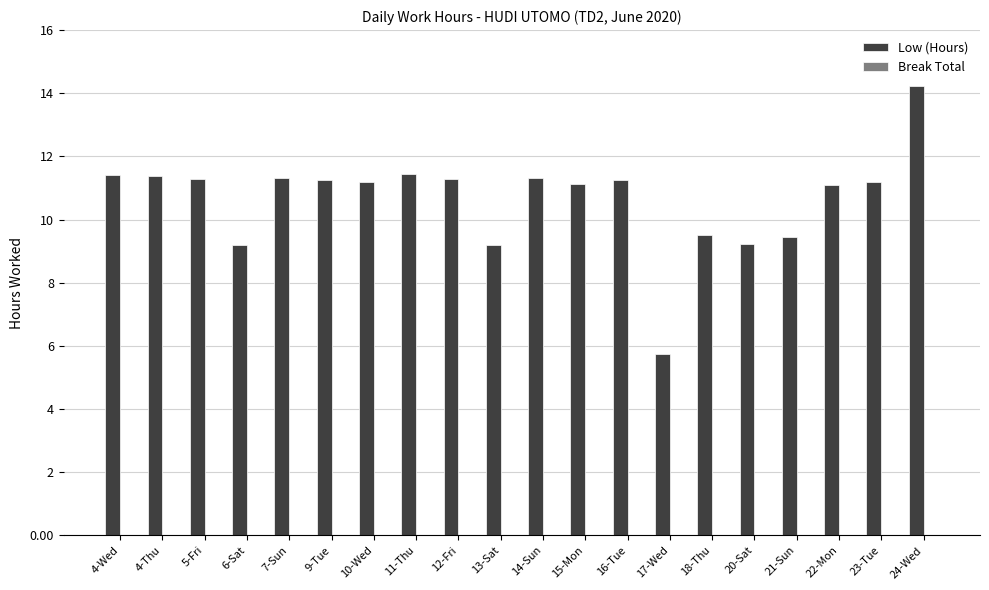

Read the value at 5-Fri.

11.3